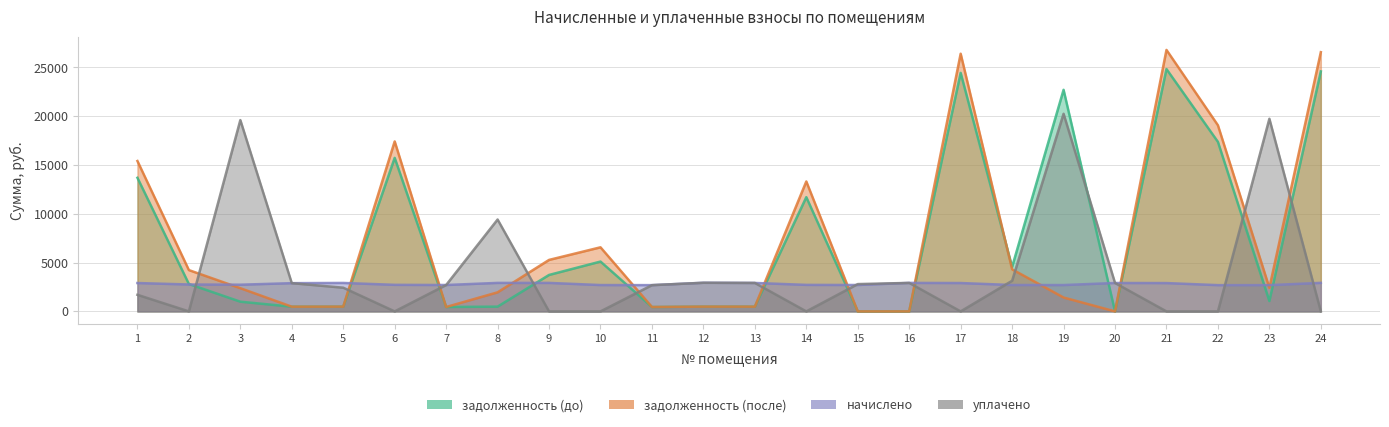

At which category is the sum across all series the highest?

21